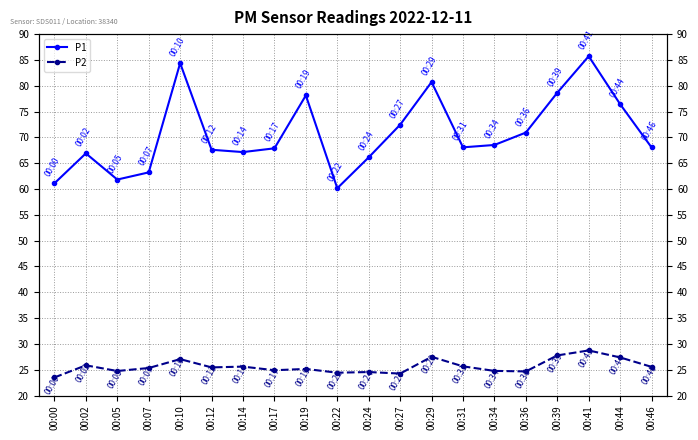

Rank the series by their maximum value, from highest to lowest.

P1, P2